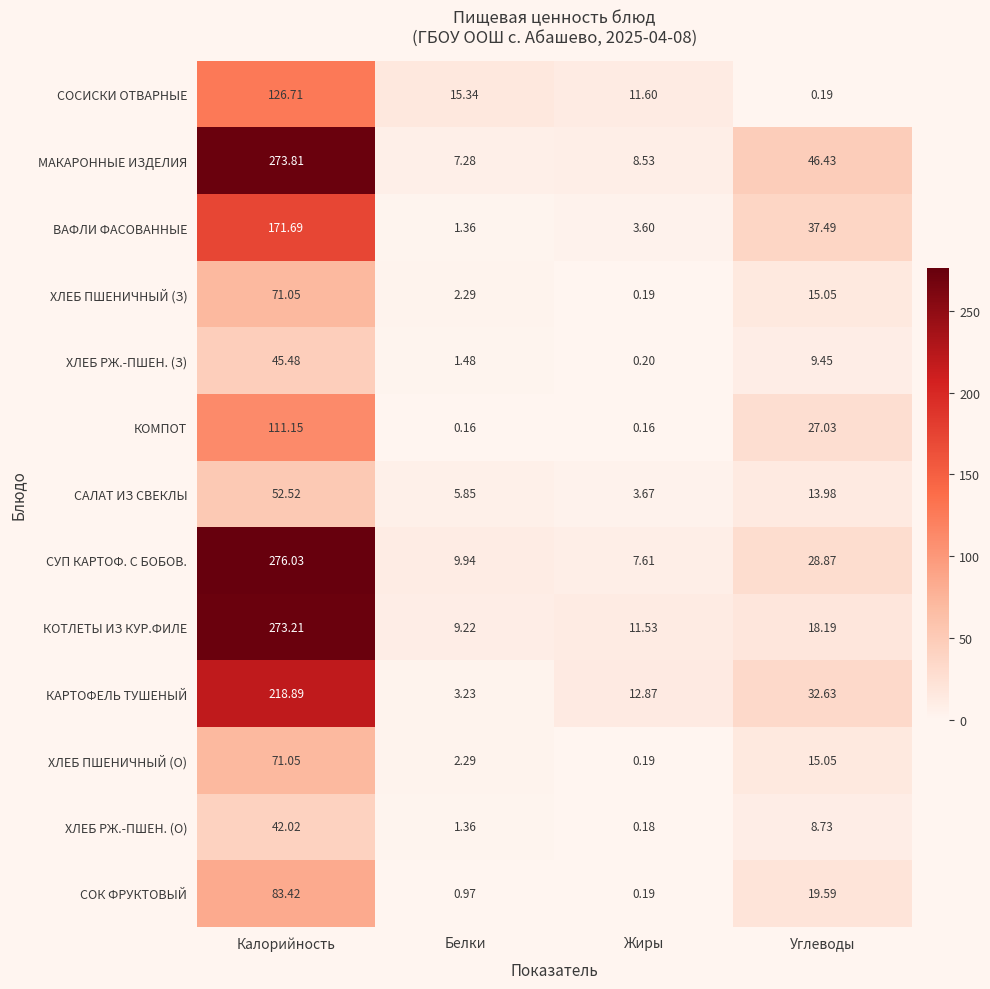

At which label does СУП КАРТОФ. С БОБОВ. reach its minimum?

Жиры